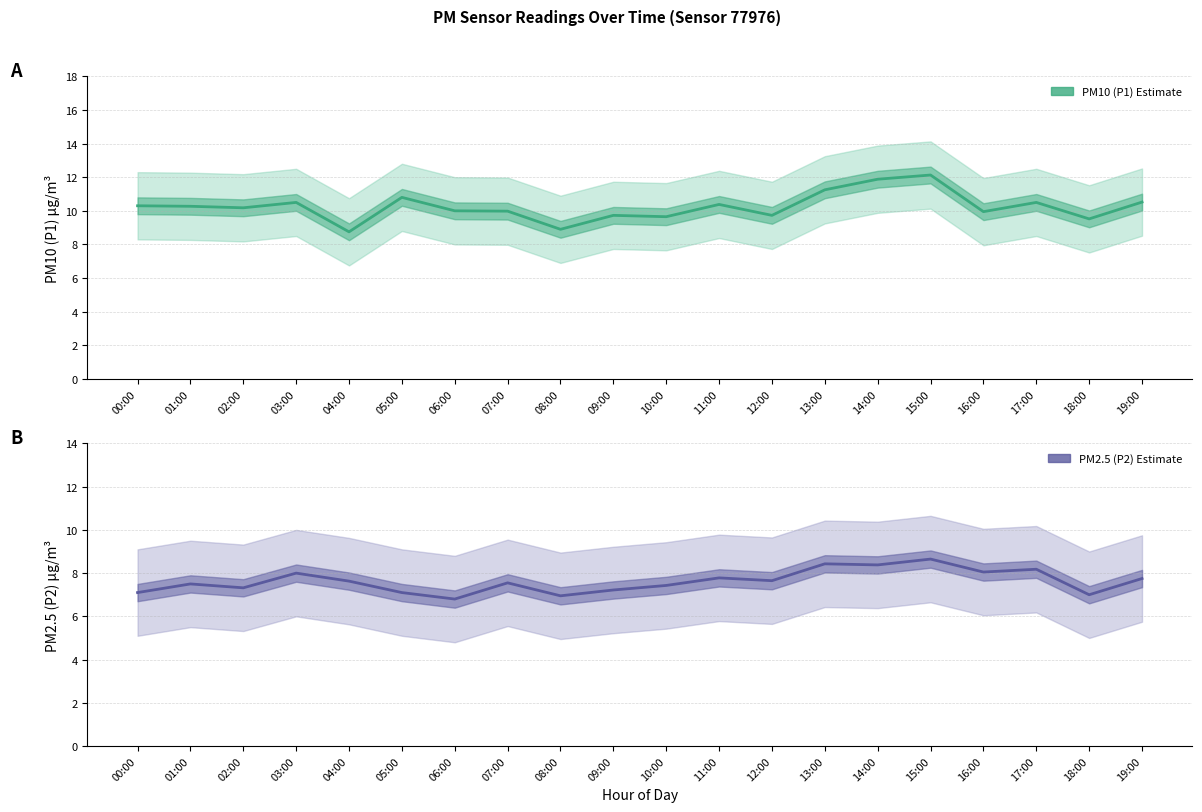

The PM2.5 (P2) series shows 4.2 at 06:00. True or false?

False